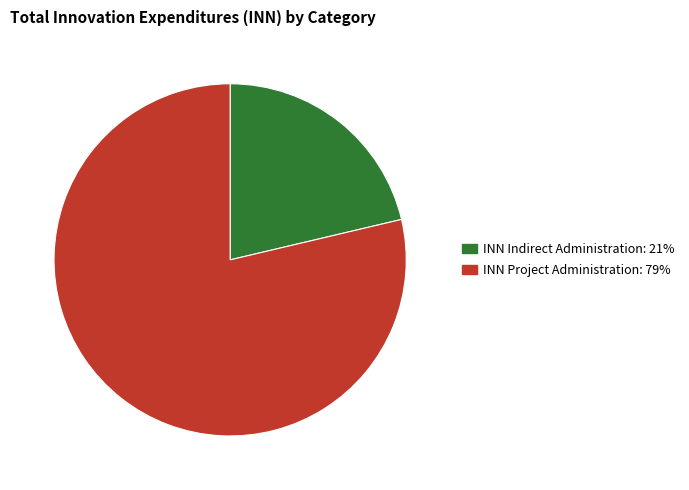

Is there a majority slice in this chart?

Yes